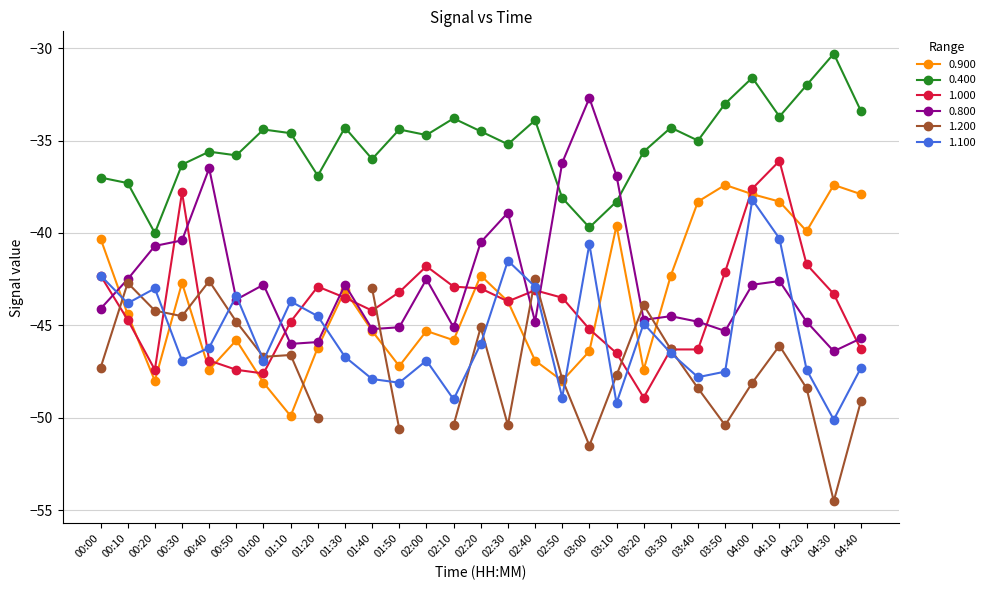

What position from the right is 00:30?

26